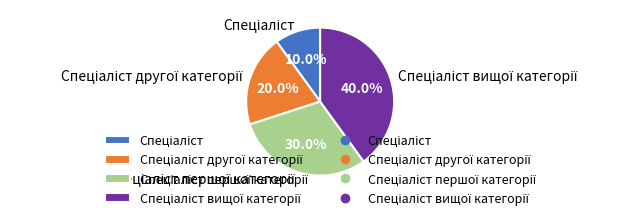

Is there any slice that represents more than half of the pie?

No